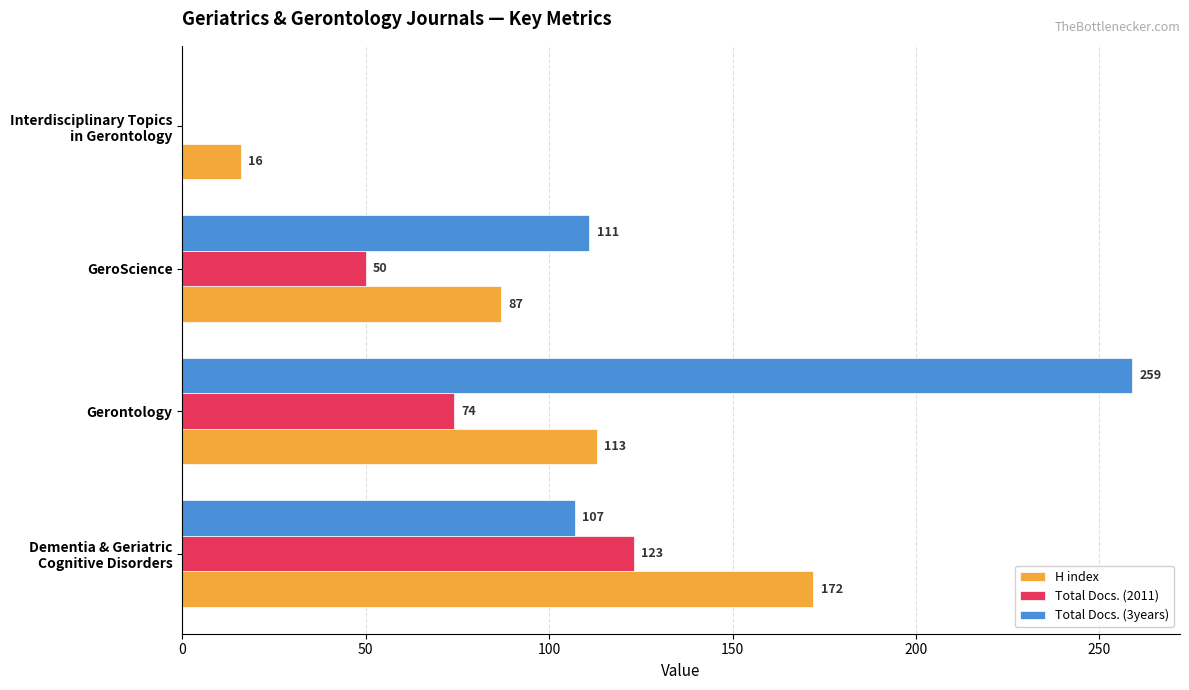

At which label is Total Docs. (2011) closest to 61?

GeroScience